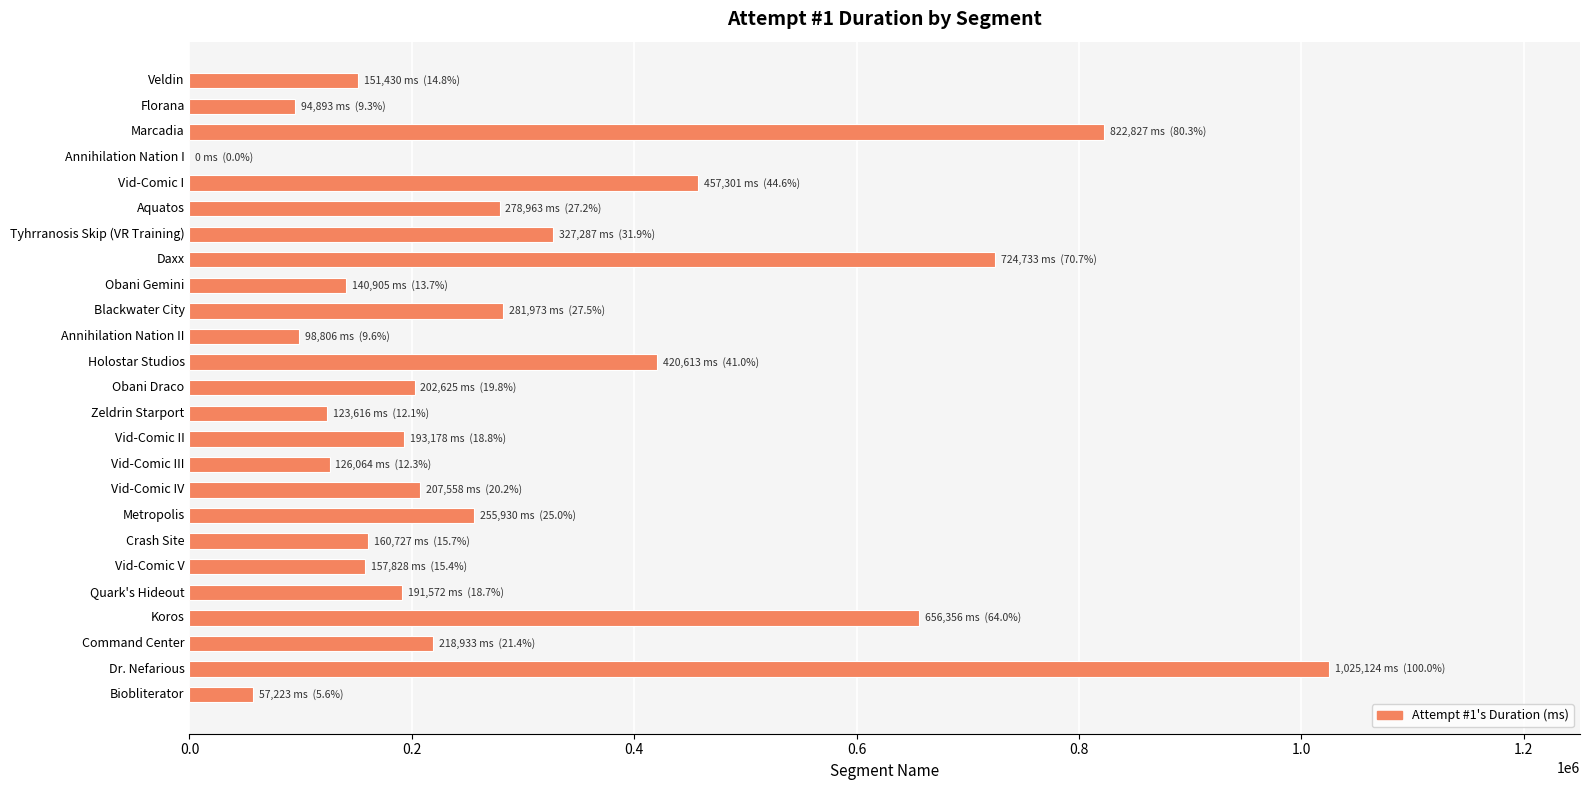

Which category has the highest value across all series?

Dr. Nefarious